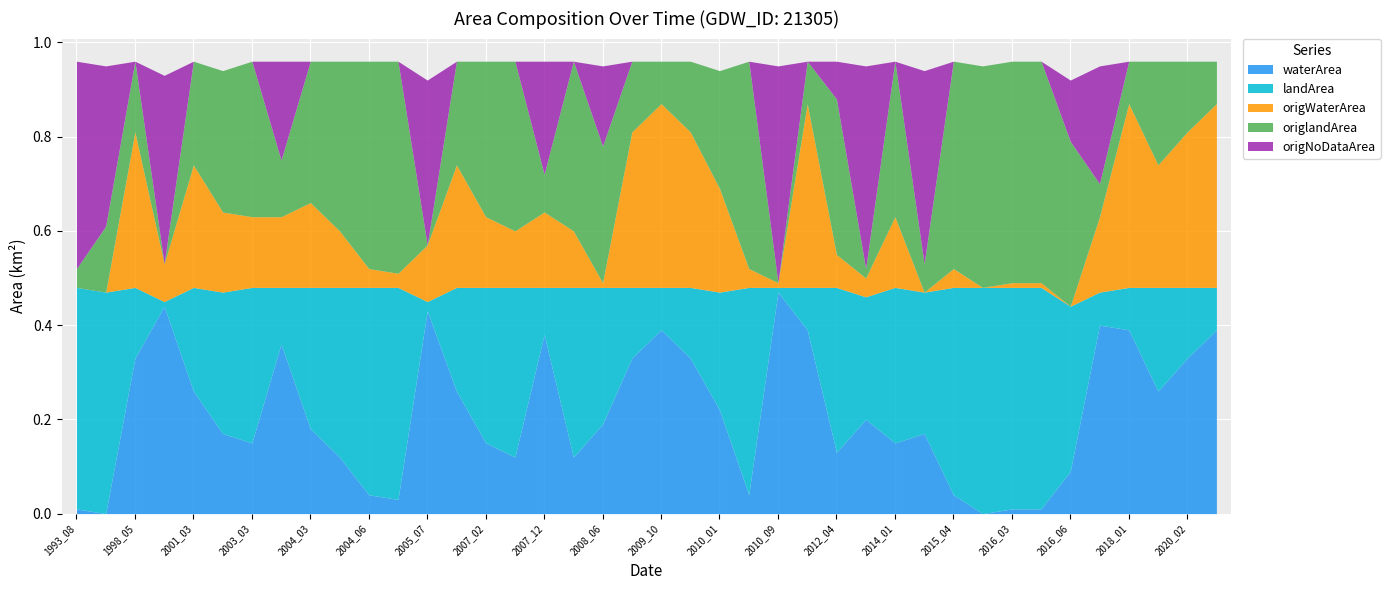

What is the difference between the origlandArea values at 2011_10 and 2010_01?

0.2